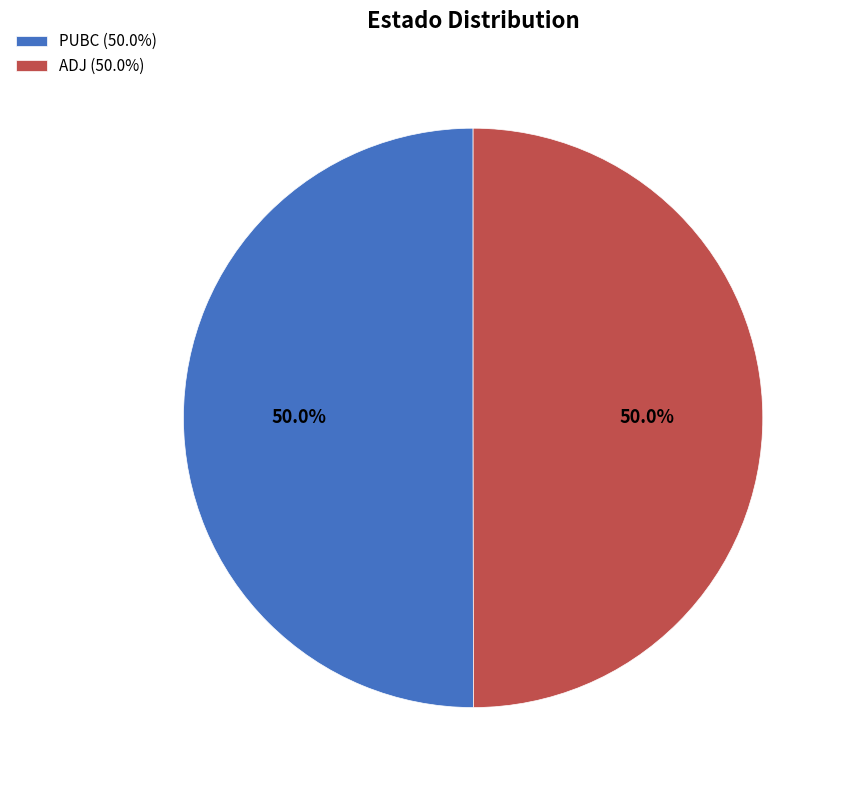

How many segments does this pie chart have?

2